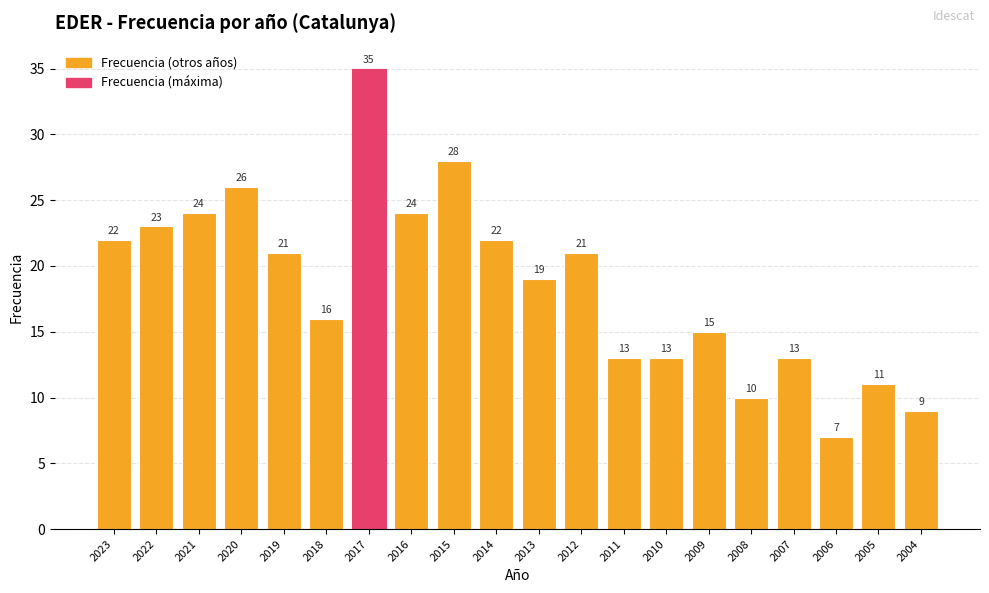

Between 2018 and 2006, which is larger?

2018